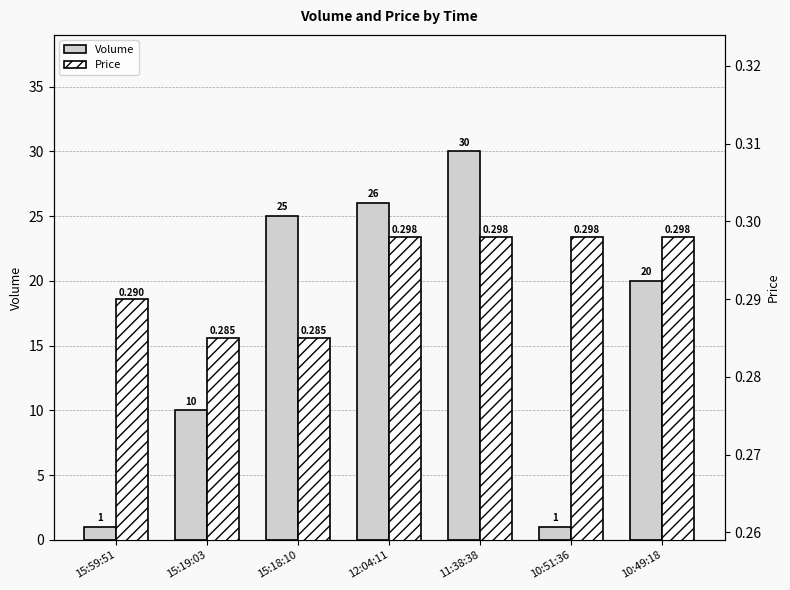

At how many categories does at least one series exceed 9?

5